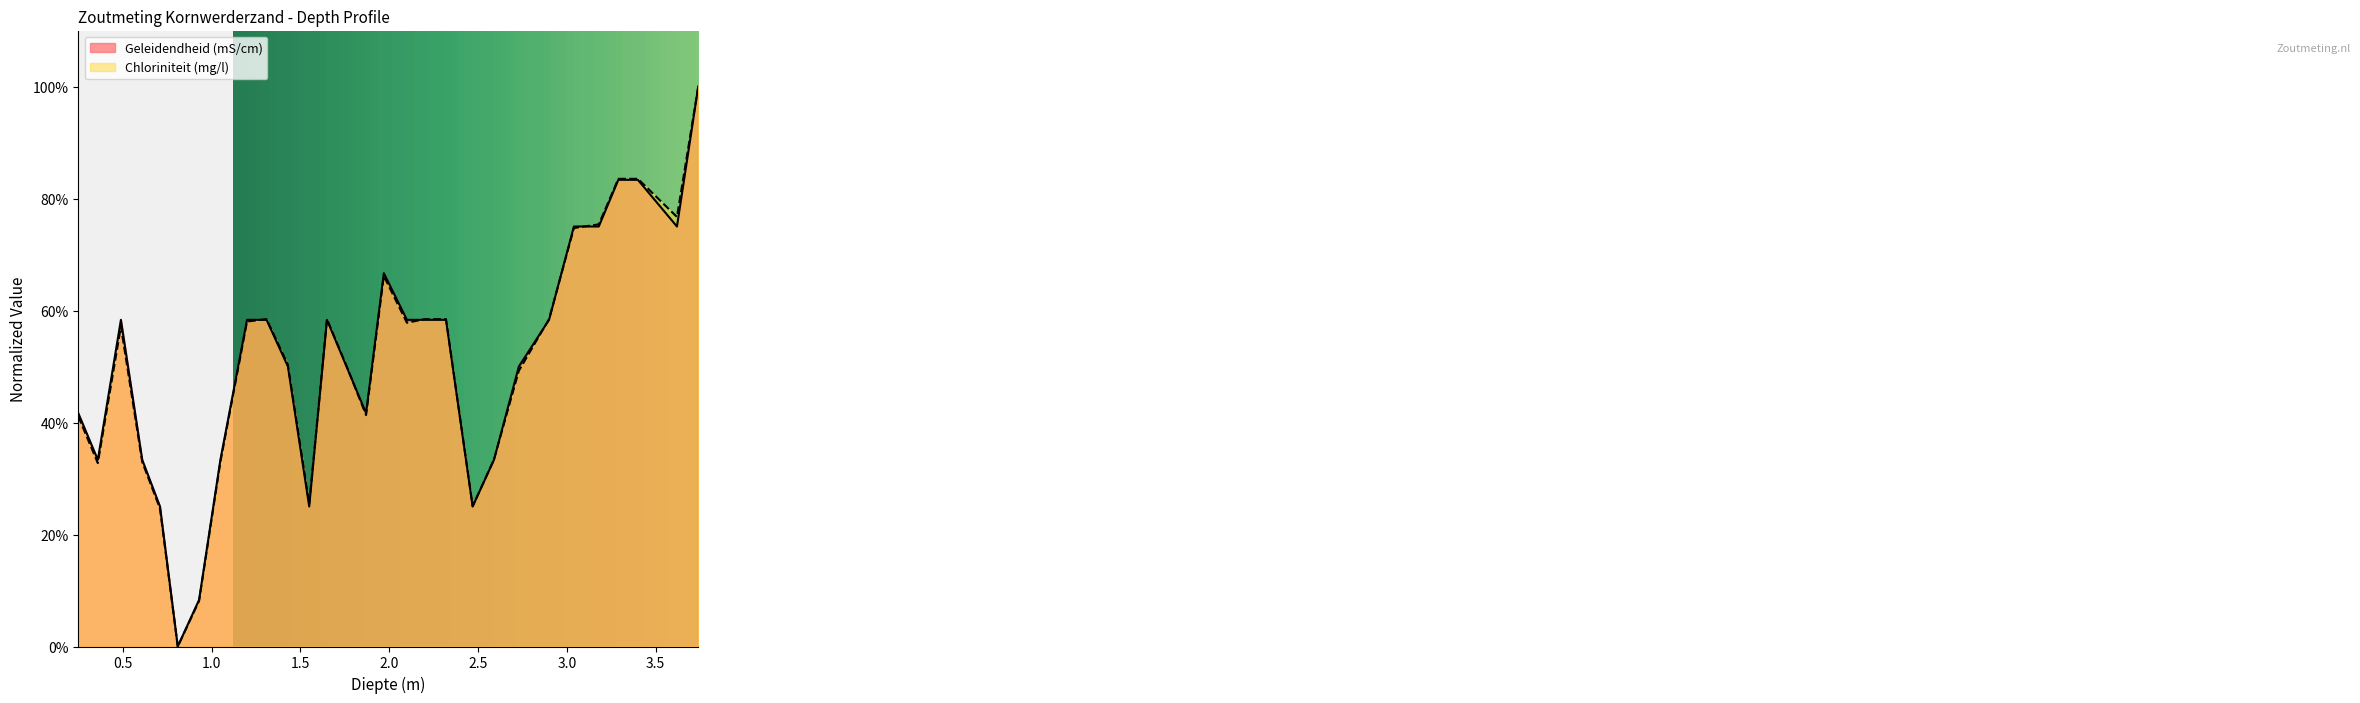

Where is the first local minimum for Geleidendheid (mS/cm)?

0.36